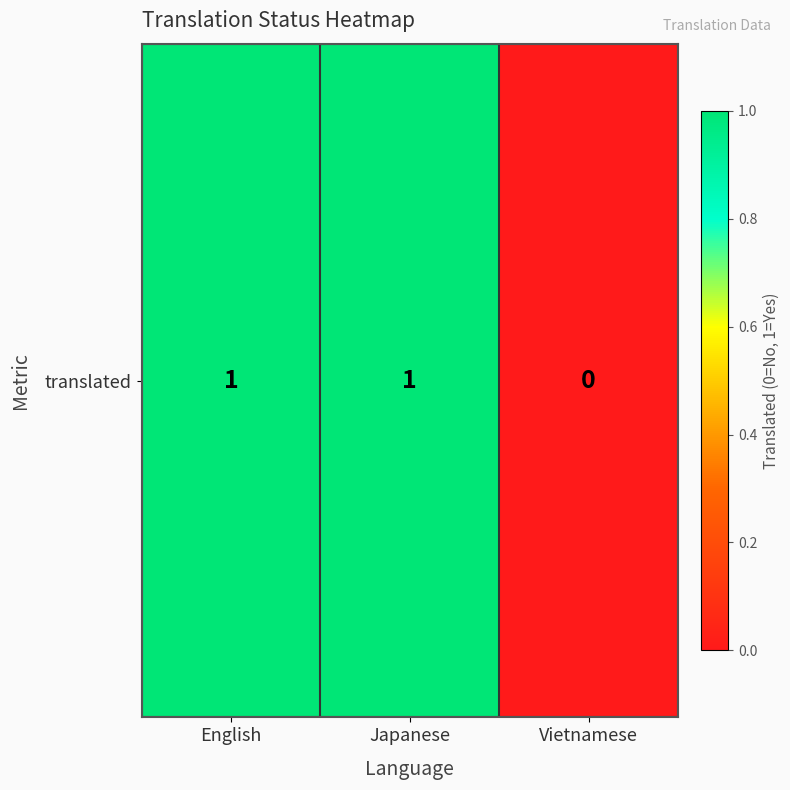

What is the change in value from English to Vietnamese?

-1